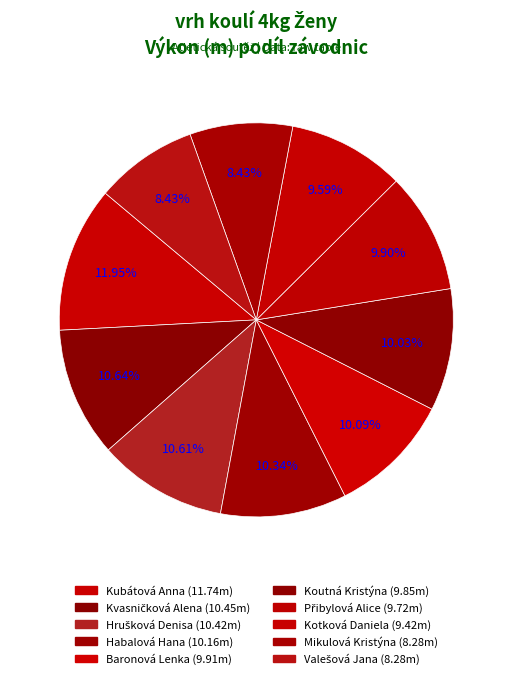

Is Mikulová Kristýna the majority of the pie?

No